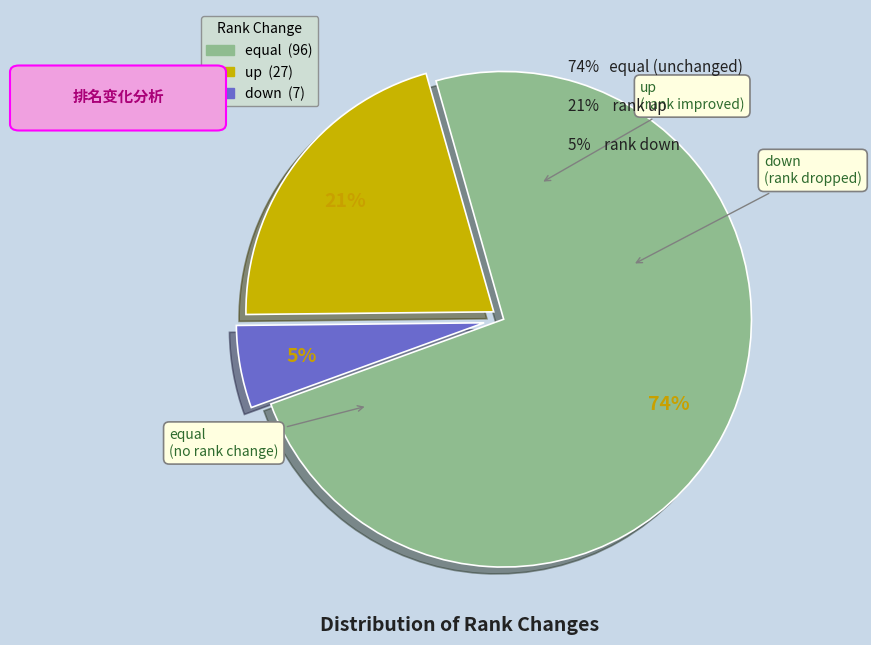

How many slices are in this pie chart?

3